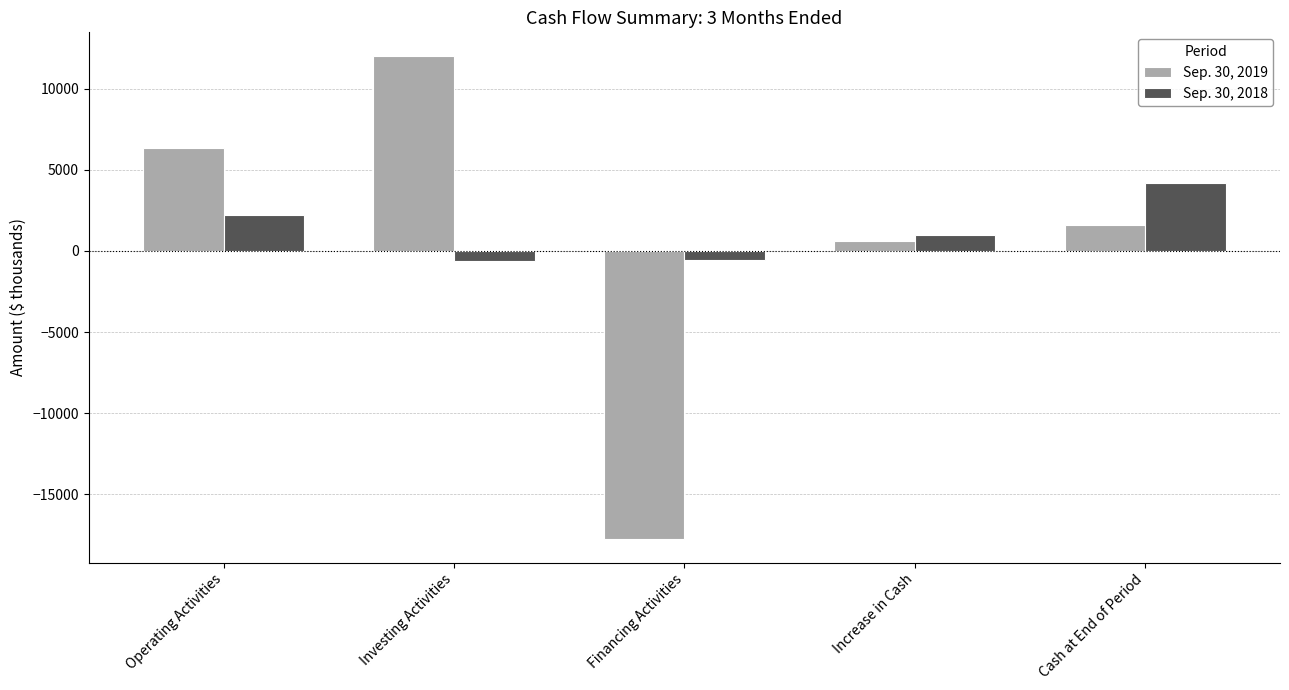

The value of Sep. 30, 2019 at Cash at End of Period is 1579. True or false?

True